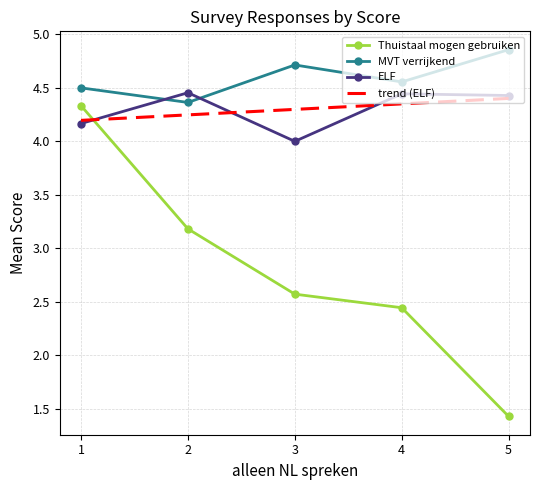

Count the number of data series in this chart.

4